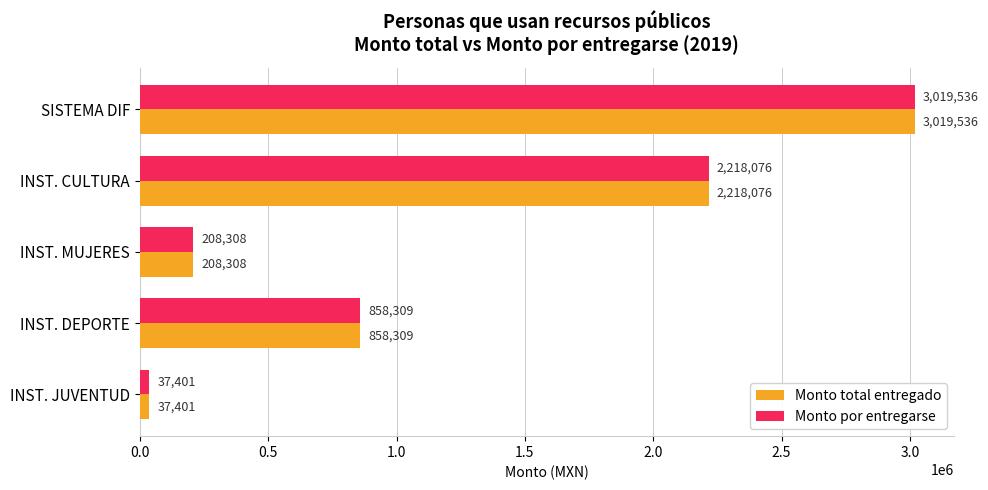

Rank the categories by Monto por entregarse value from highest to lowest.

SISTEMA DIF, INST. CULTURA, INST. DEPORTE, INST. MUJERES, INST. JUVENTUD